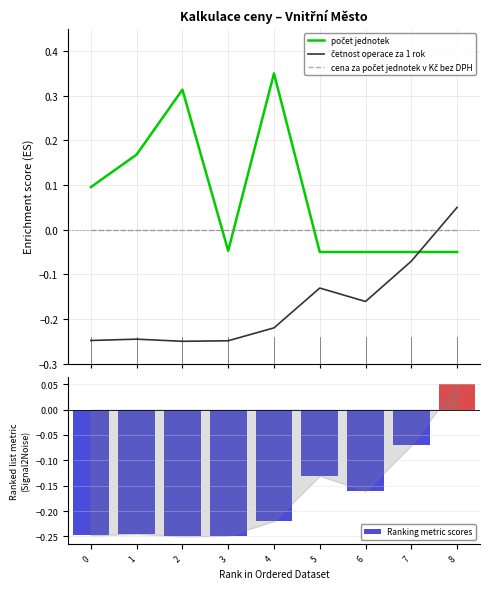

Which series has the largest total across all categories?

počet jednotek